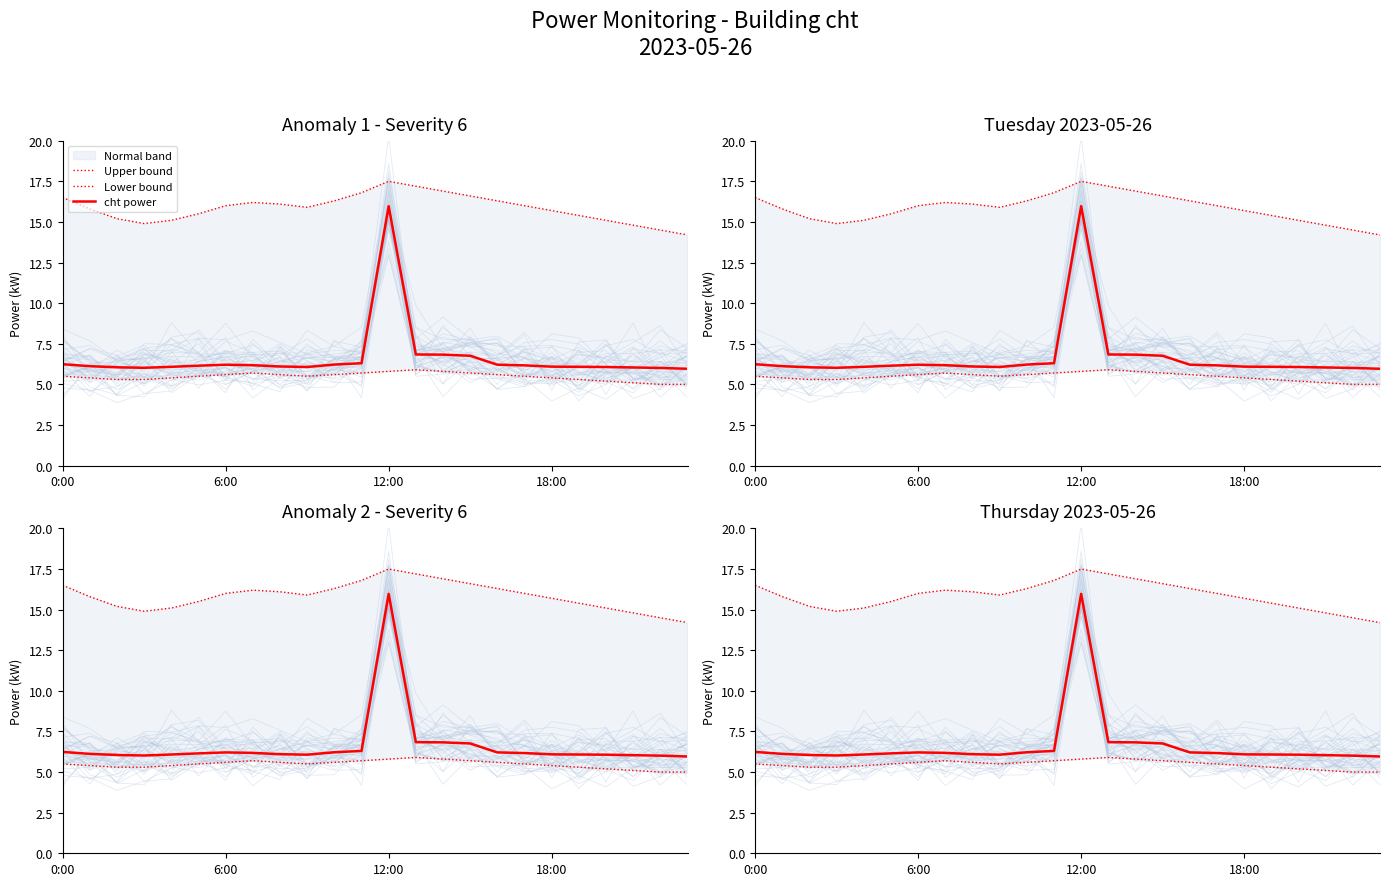

What is the label of the 7th point from the left?

6:00